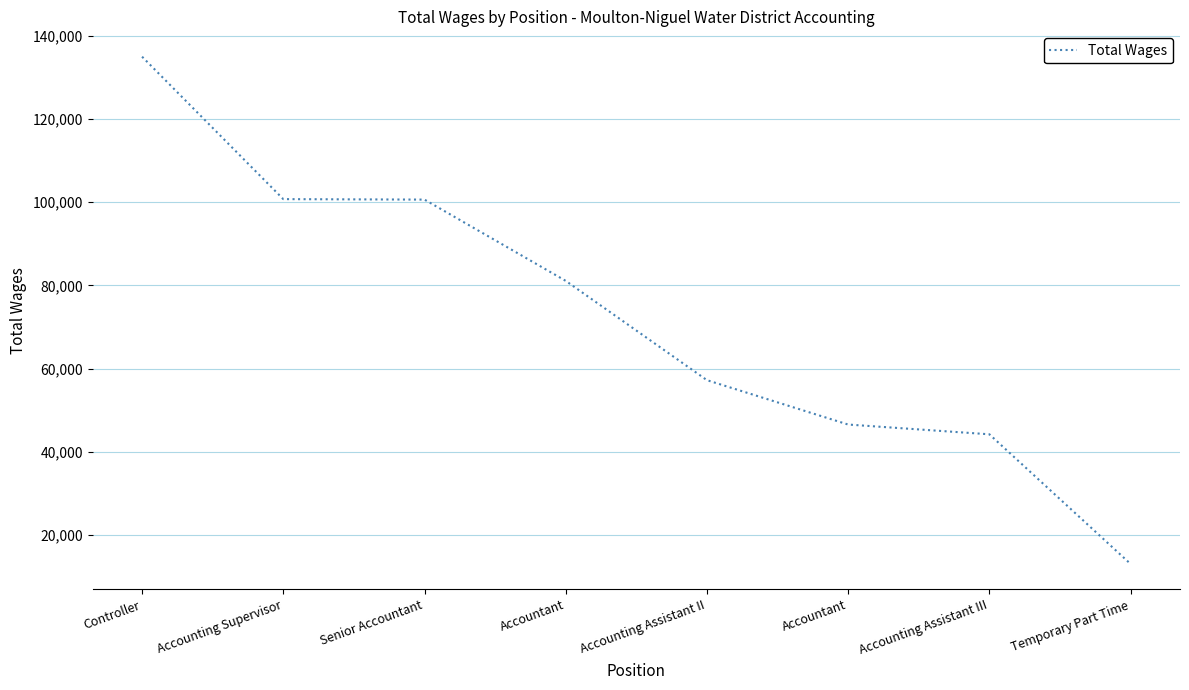

How many series are shown in this chart?

1